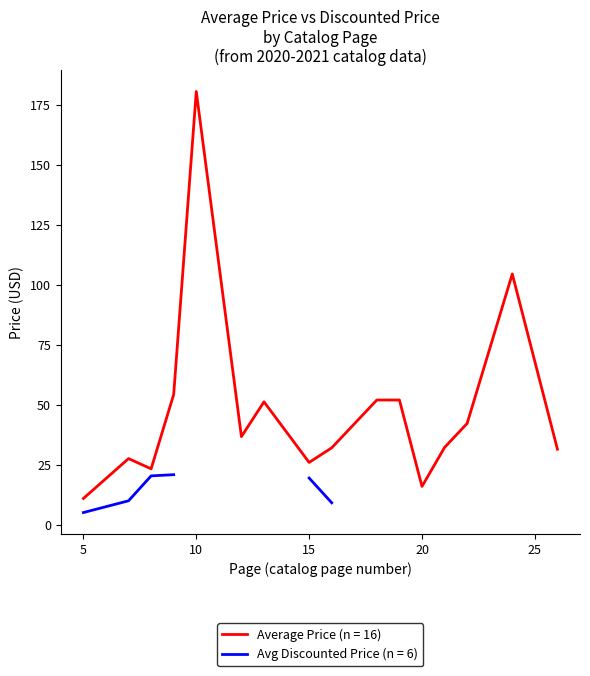

Is it true that Average Price by Page equals 51.2 at 18?

True